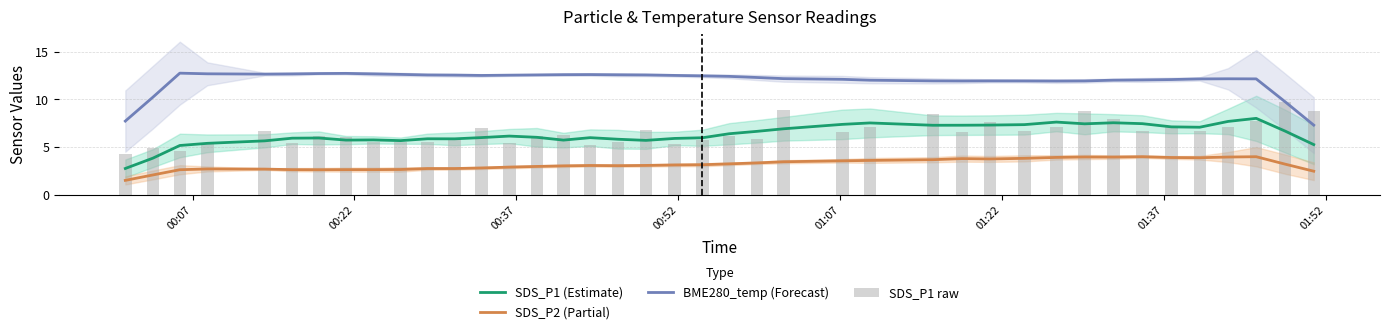

True or false: BME280_temp (Forecast) and SDS_P2 (Partial) cross at least once.

False